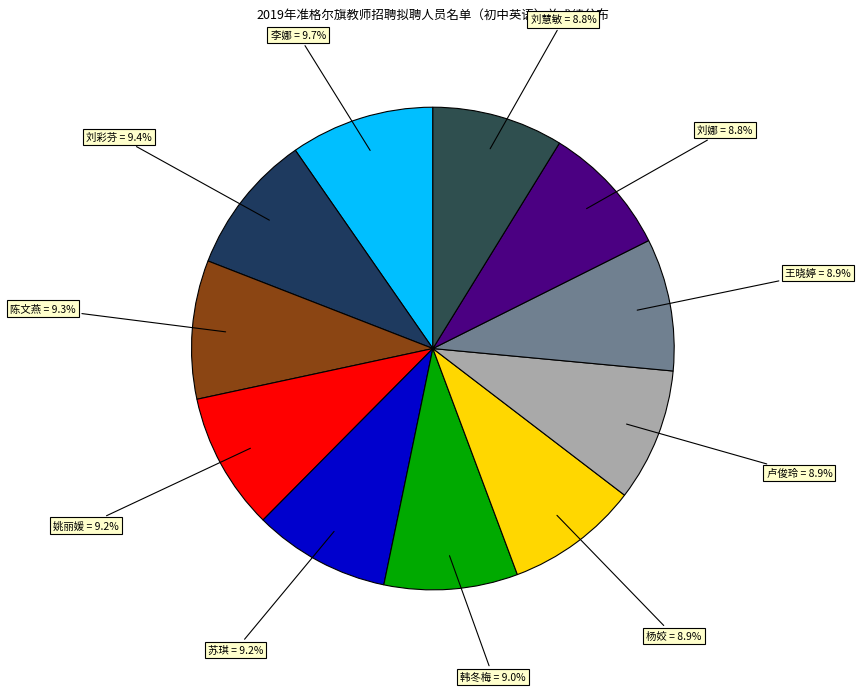

Combined, do 李娜 = 9.7% and 陈文燕 = 9.3% account for over 50%?

No